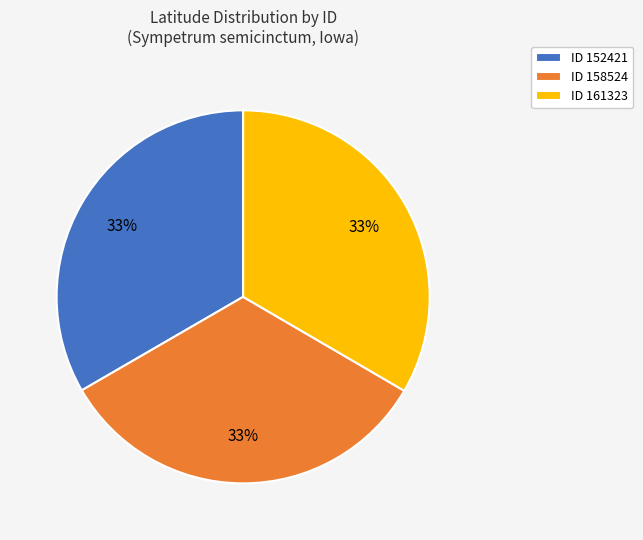

To the nearest percent, what portion does ID 158524 represent?

33%